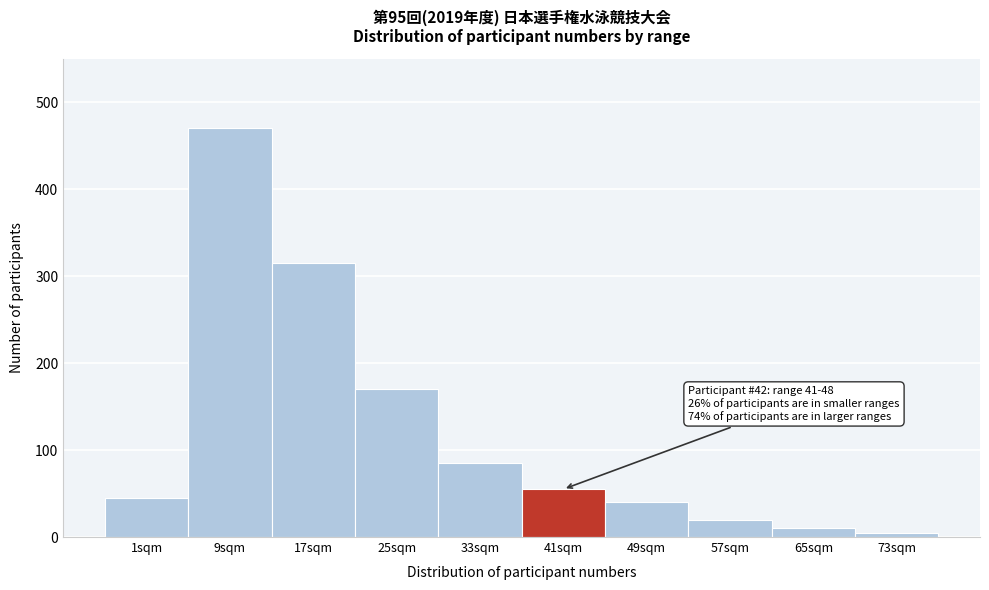

Reading left to right, transcribe all the data shown in this chart.

45	470	315	170	85	55	40	20	10	5